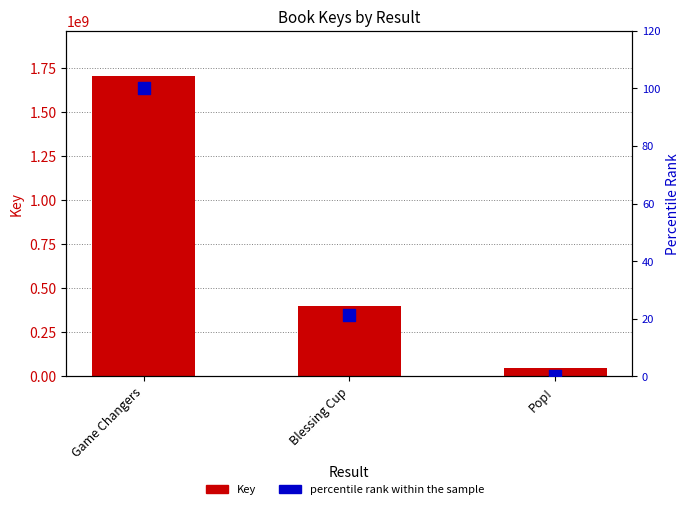

What are all the series names shown in the legend?

Key, percentile rank within the sample